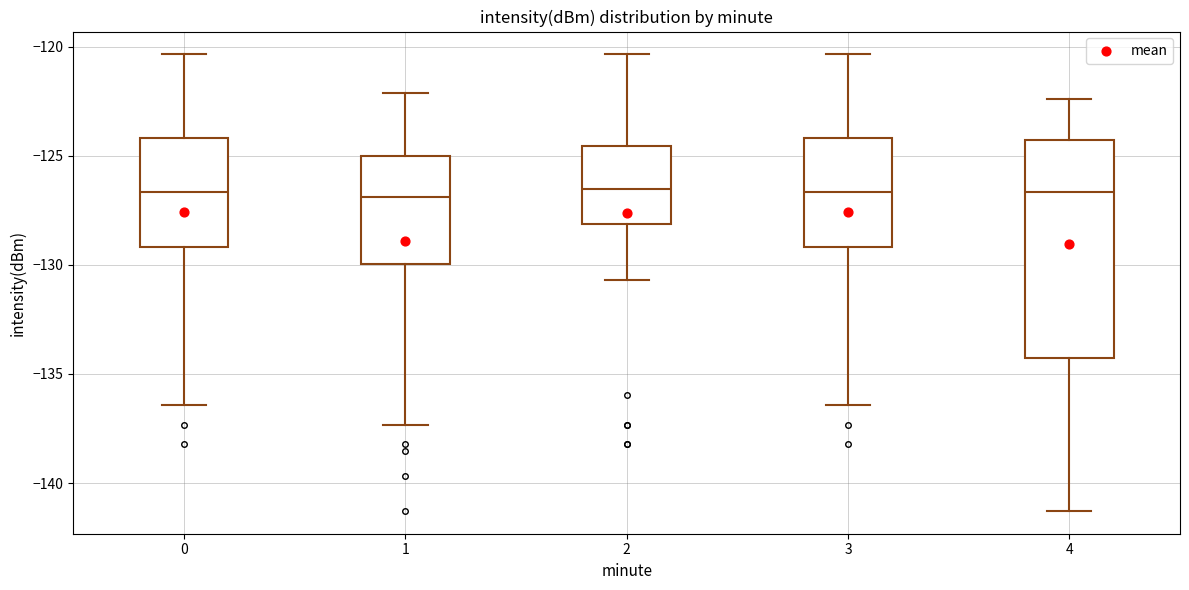

Reading left to right, transcribe this box plot: for each box, give where its median line is, the range the box spans, and where its two whiskers end, as read against the y-axis. The values are not printed on the chart, so give them approximately, as read against the axis.

0: median -126.5, box -129.0 to -124.0, whiskers -136.5 to -120.5
1: median -127.0, box -130.0 to -125.0, whiskers -137.5 to -122.0
2: median -126.5, box -128.0 to -124.5, whiskers -130.5 to -120.5
3: median -126.5, box -129.0 to -124.0, whiskers -136.5 to -120.5
4: median -126.5, box -134.5 to -124.5, whiskers -141.5 to -122.5